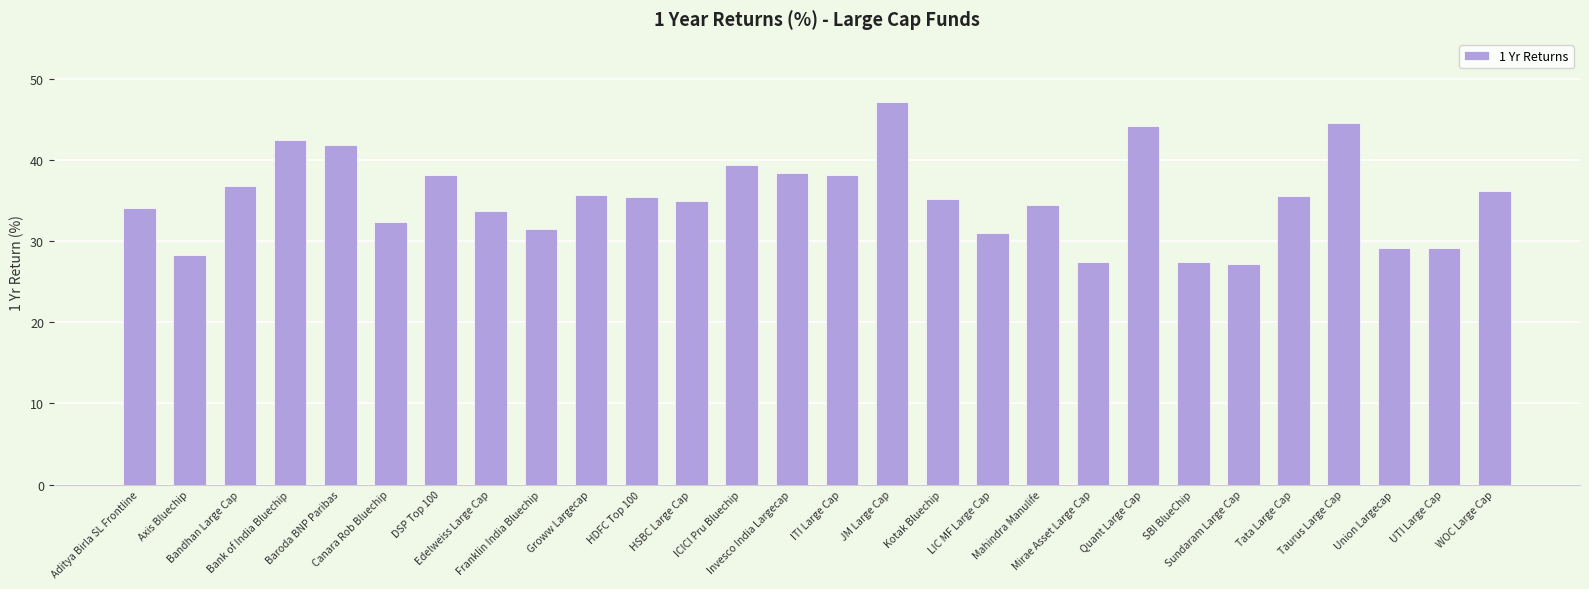

What is the sum of all values?

991.0